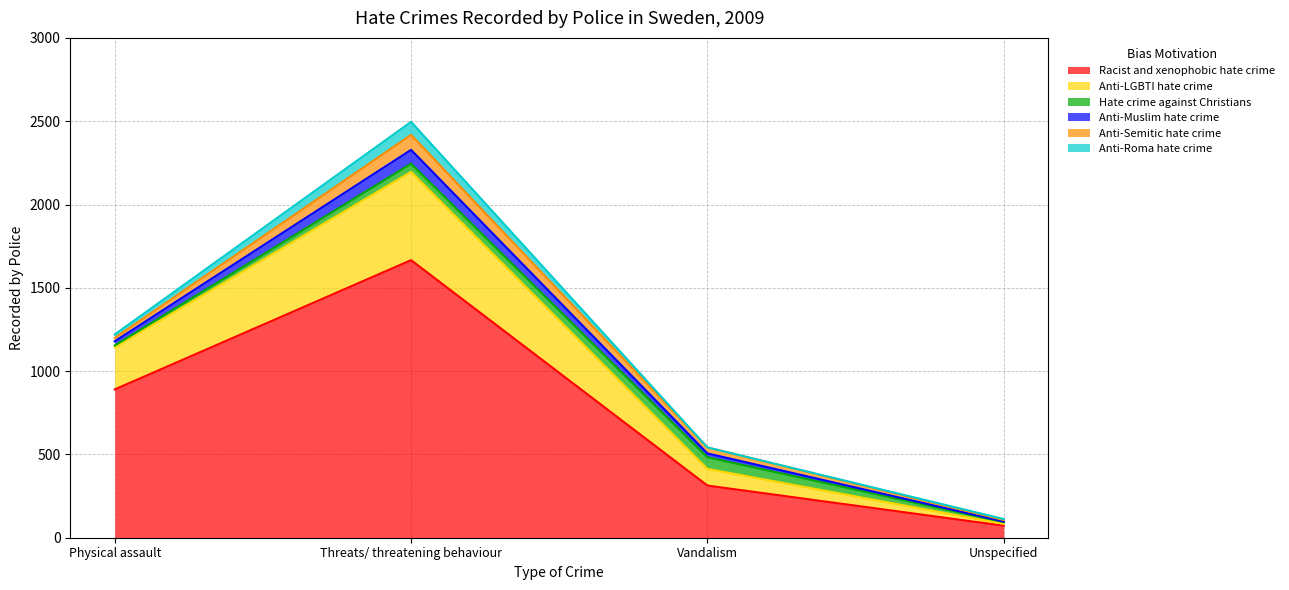

What is the sum of the Hate crime against Christians values at Physical assault and Threats/ threatening behaviour?

61